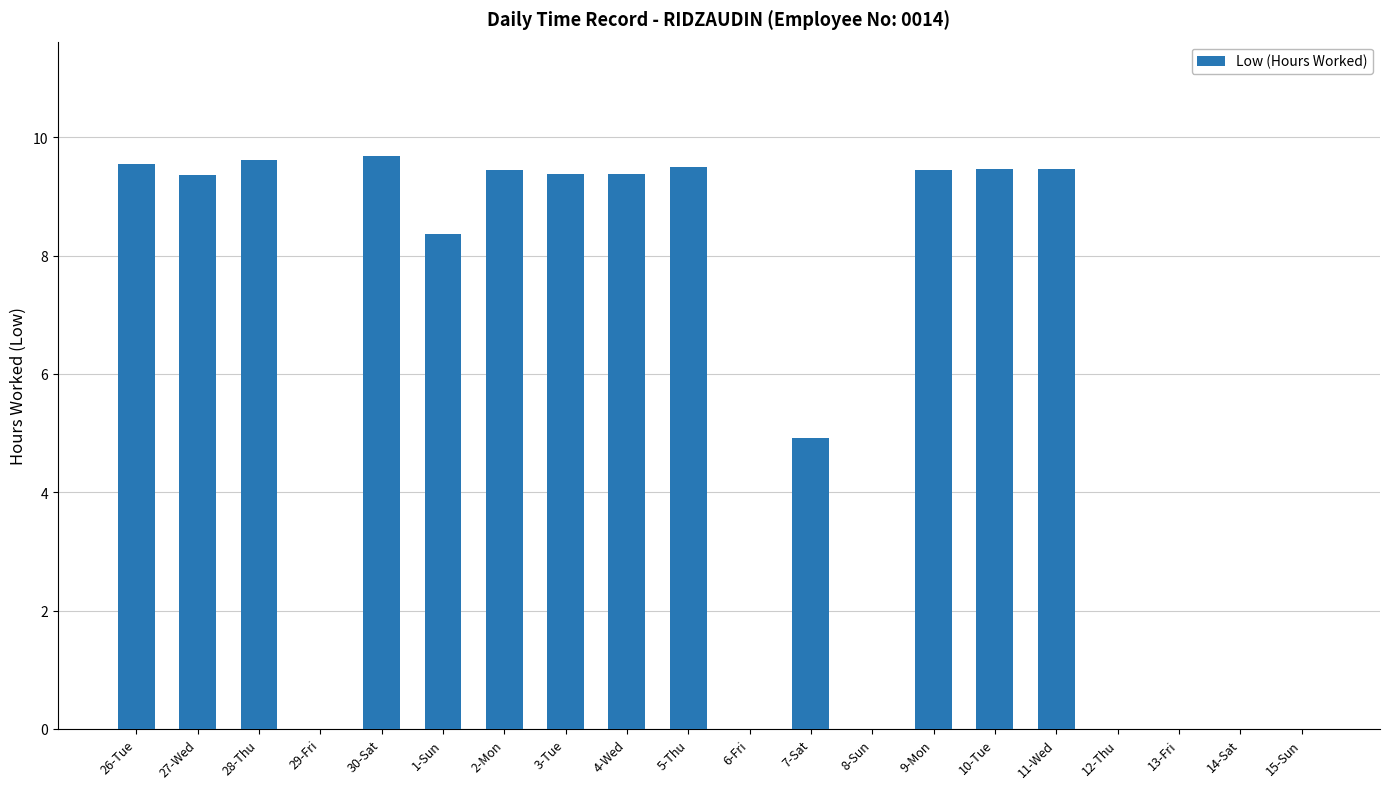

The value at 27-Wed is 4.2. True or false?

False